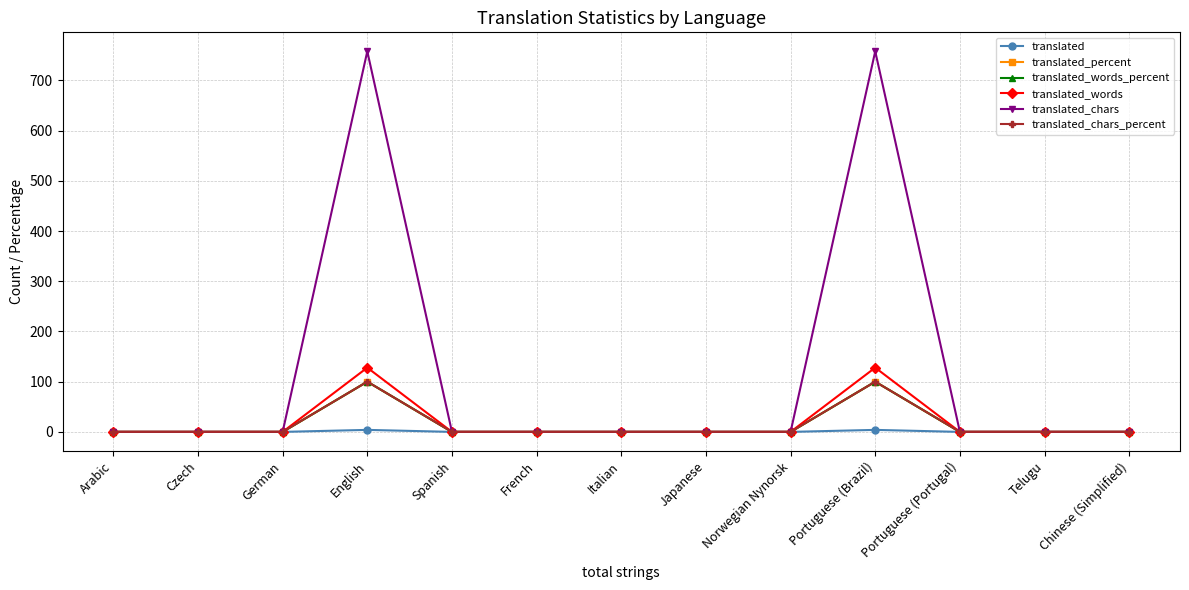

What is the label of the 5th point from the left?

Spanish